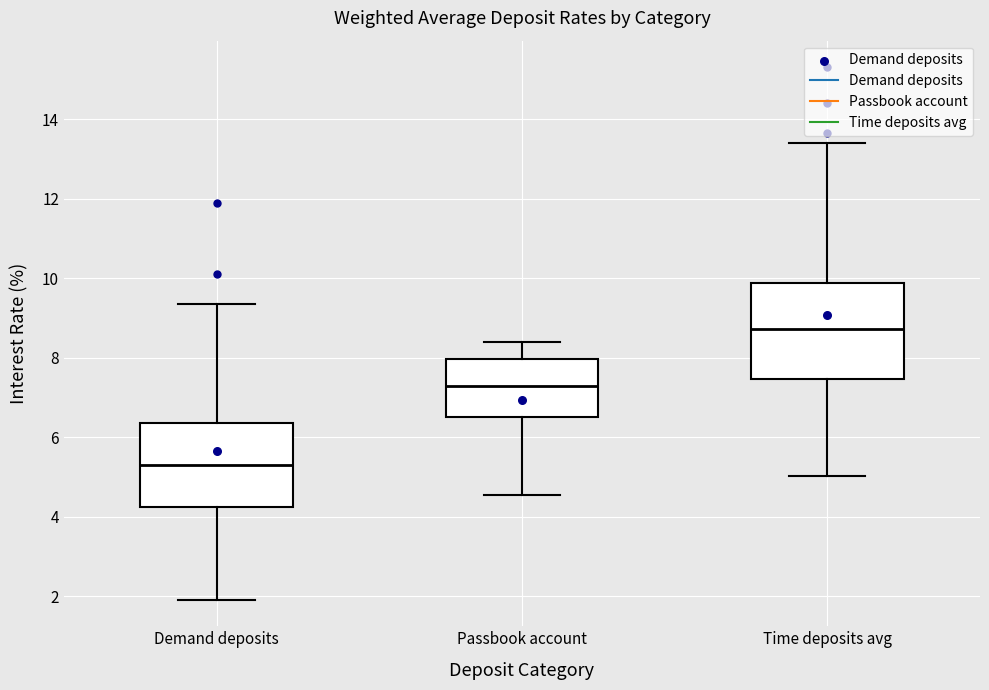

Reading left to right, transcribe this box plot: for each box, give where its median line is, the range the box spans, and where its two whiskers end, as read against the y-axis. The values are not printed on the chart, so give them approximately, as read against the axis.

Demand deposits: median 5.4, box 4.2 to 6.4, whiskers 2.0 to 9.4
Passbook account: median 7.2, box 6.6 to 8.0, whiskers 4.6 to 8.4
Time deposits avg: median 8.8, box 7.4 to 9.8, whiskers 5.0 to 13.4